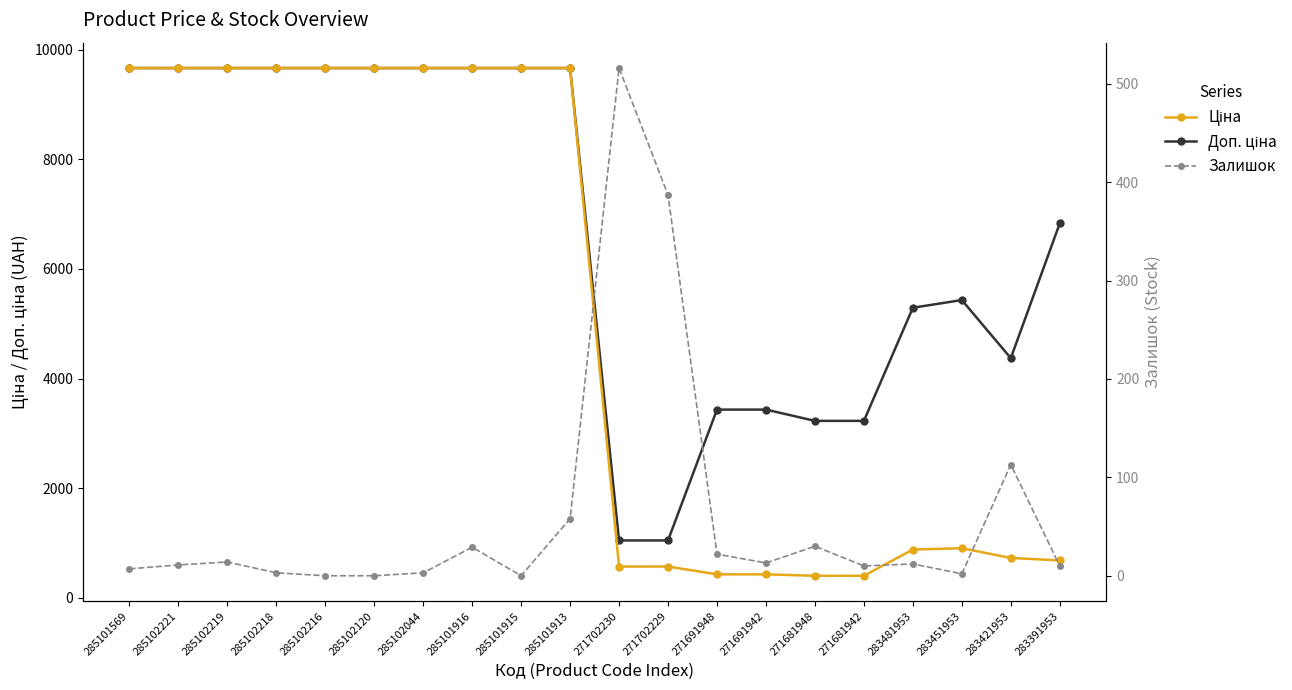

True or false: Доп. ціна and Залишок cross at least once.

False